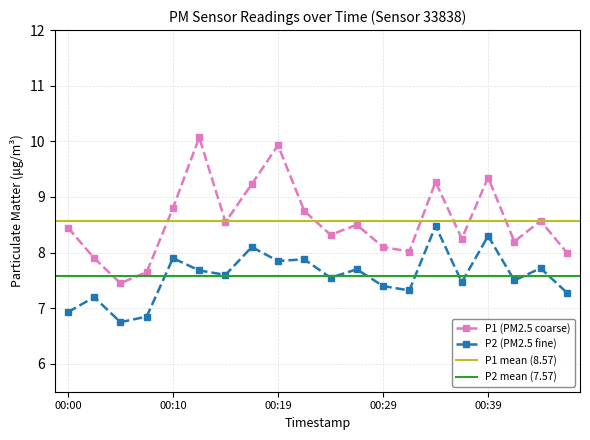

The P1 series shows 8.8 at 00:22. True or false?

True